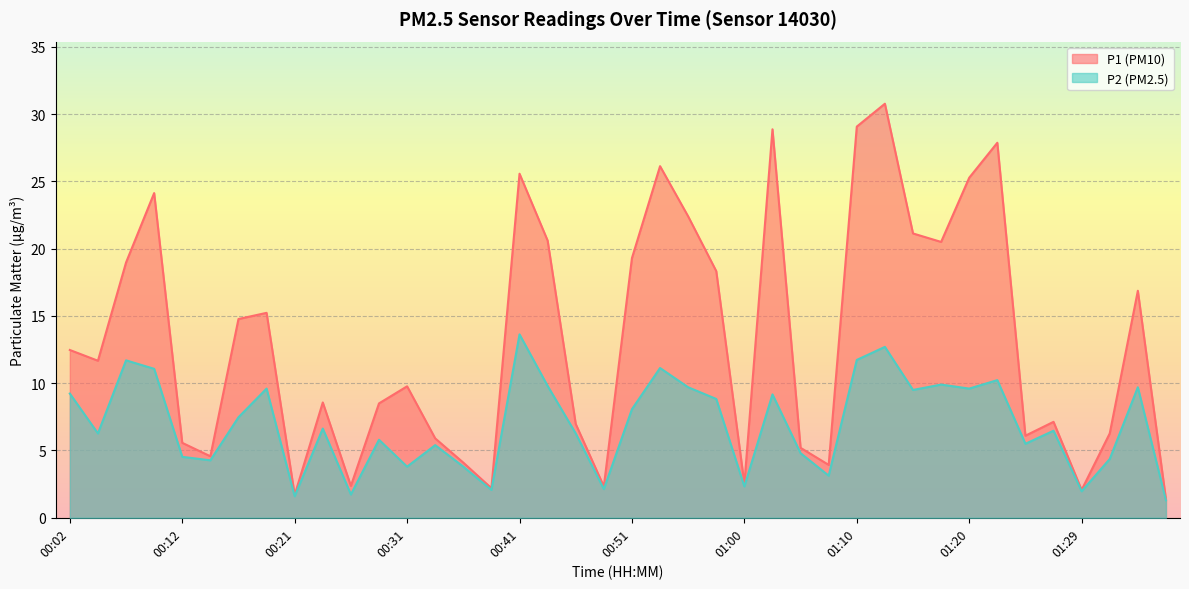

What is the maximum value shown in the chart?

30.8